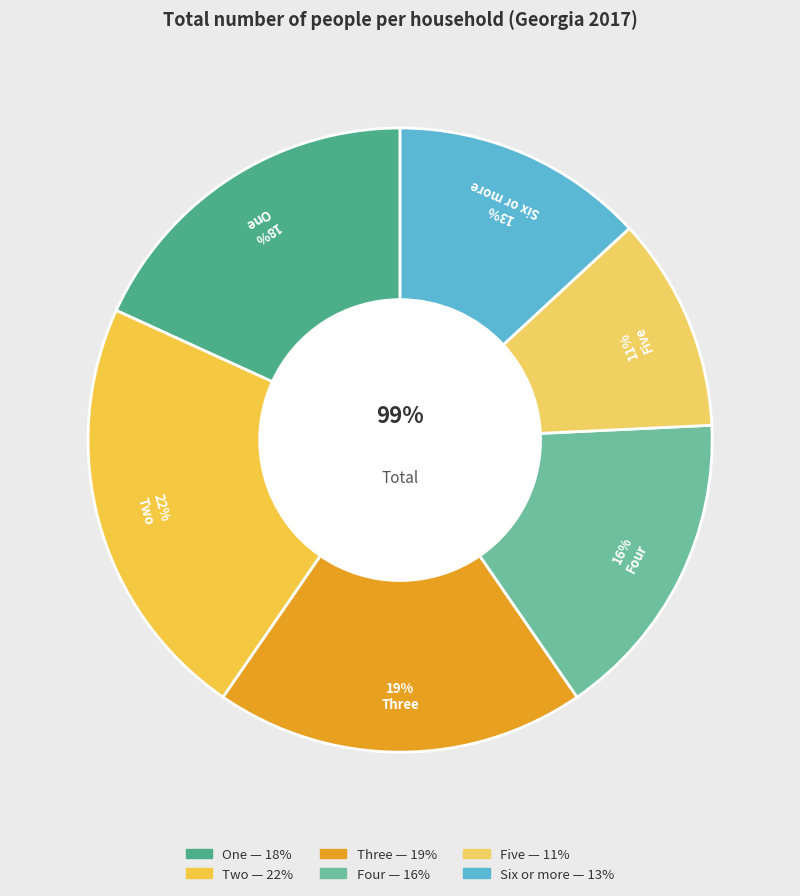

Rank the categories by value from highest to lowest.

Two, Three, One, Four, Six or more, Five